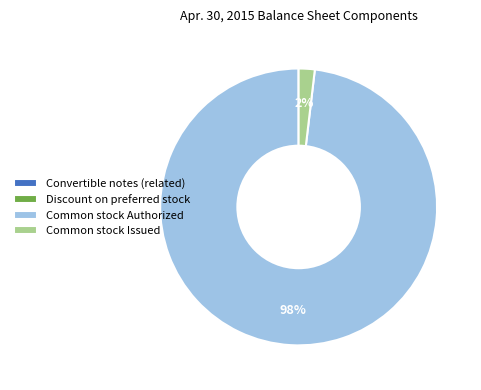

To the nearest percent, what portion does Common stock Issued represent?

2%